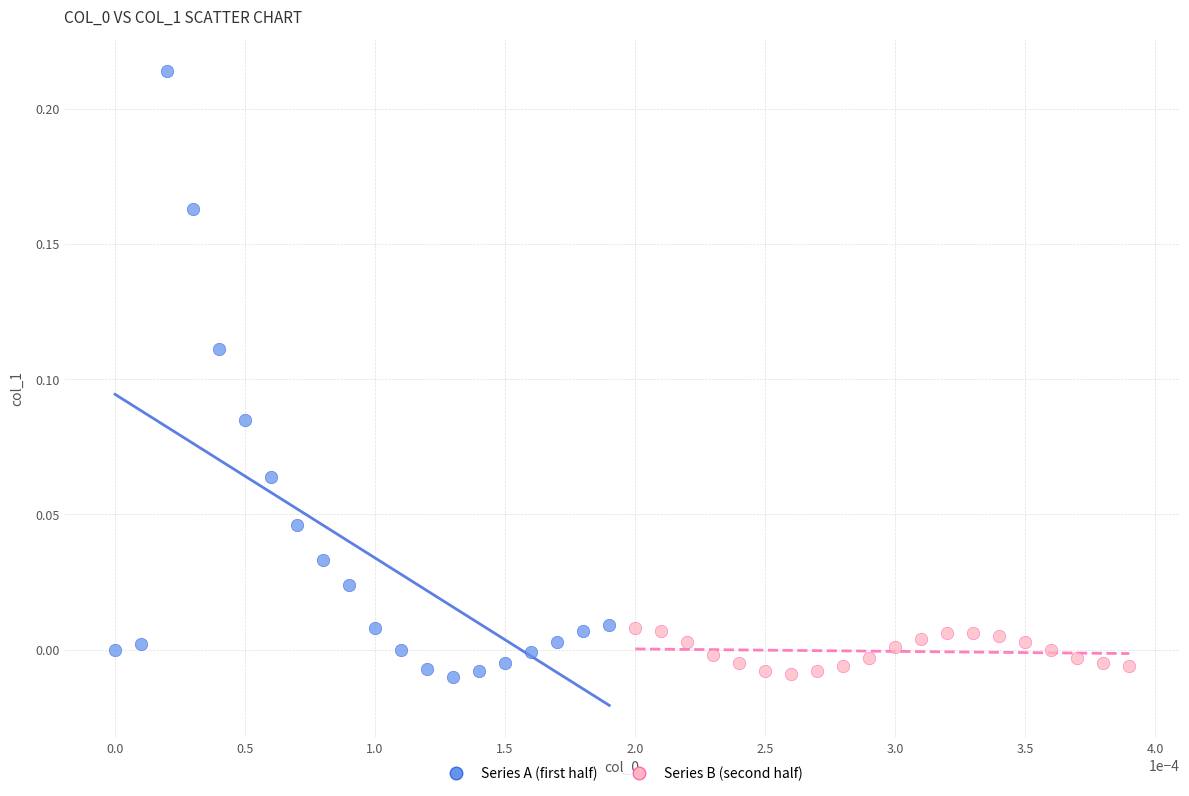

Which series reaches the maximum Y coordinate?

Series A (first half)